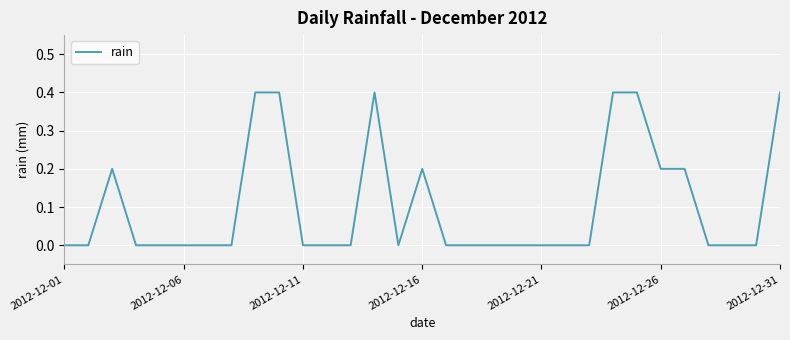

What is the difference between the maximum and minimum values?

0.4